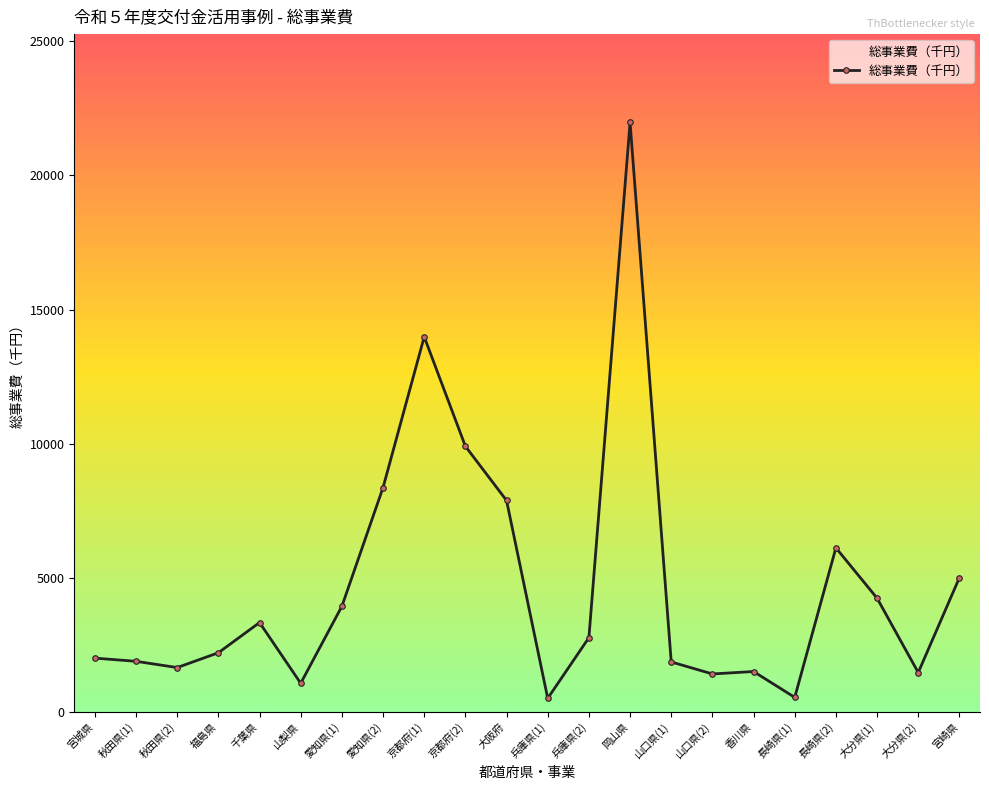

The value at 香川県 is 1500. True or false?

True